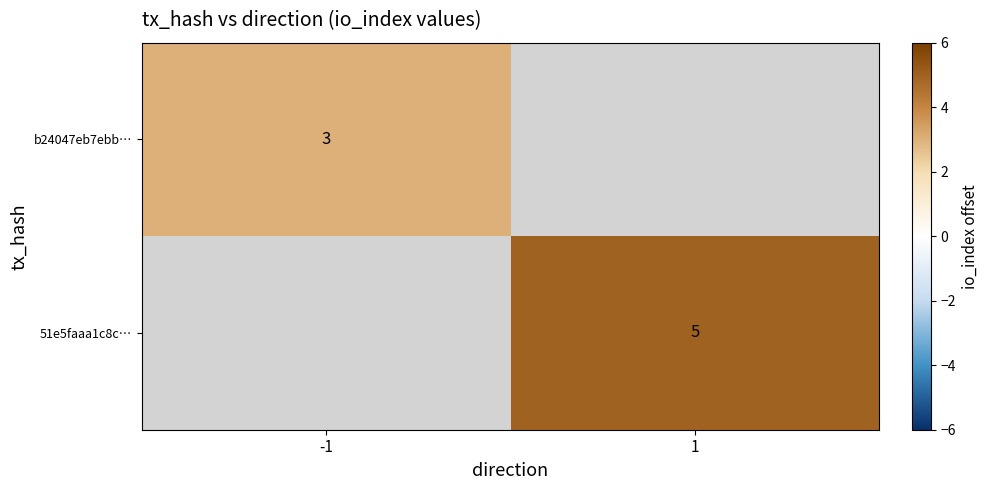

What is the total value across all series at 1?

5